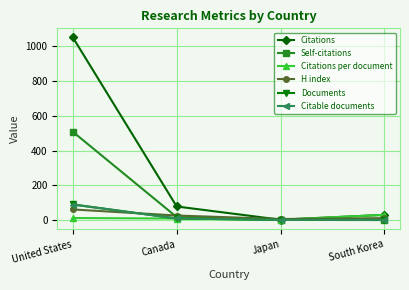

What is the highest value of the Documents series?

90.0